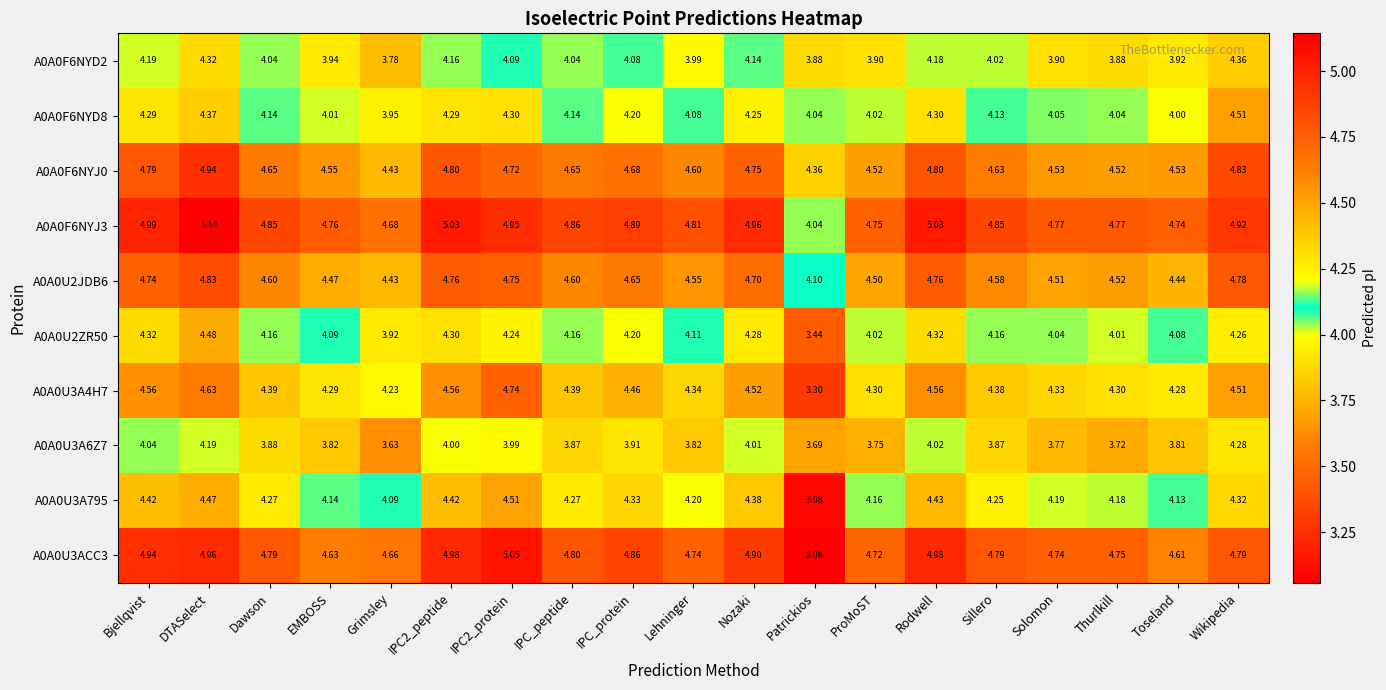

At which category does the chart reach its minimum across all series?

Patrickios